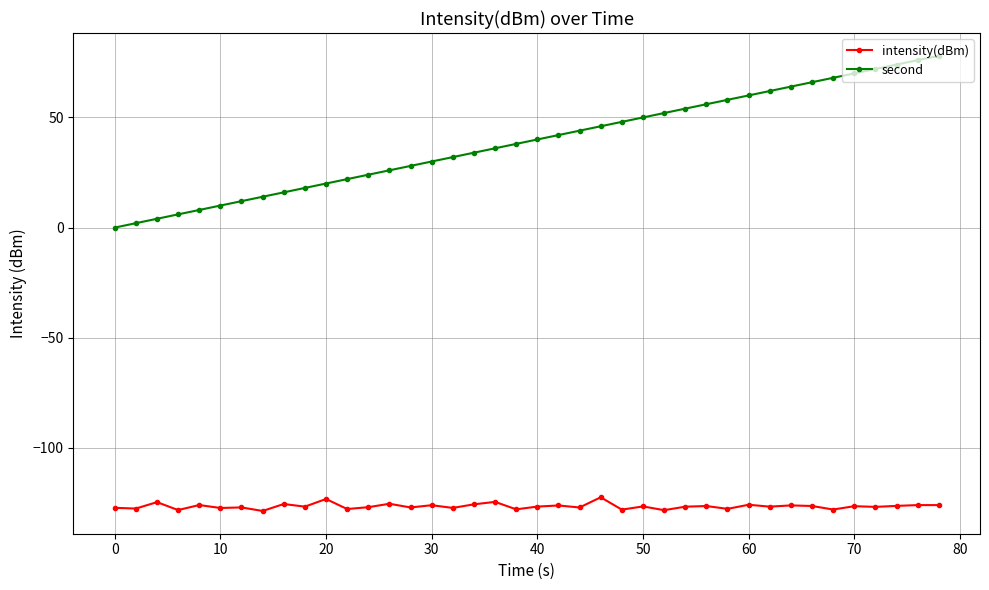

Which series has the widest spread of values?

second